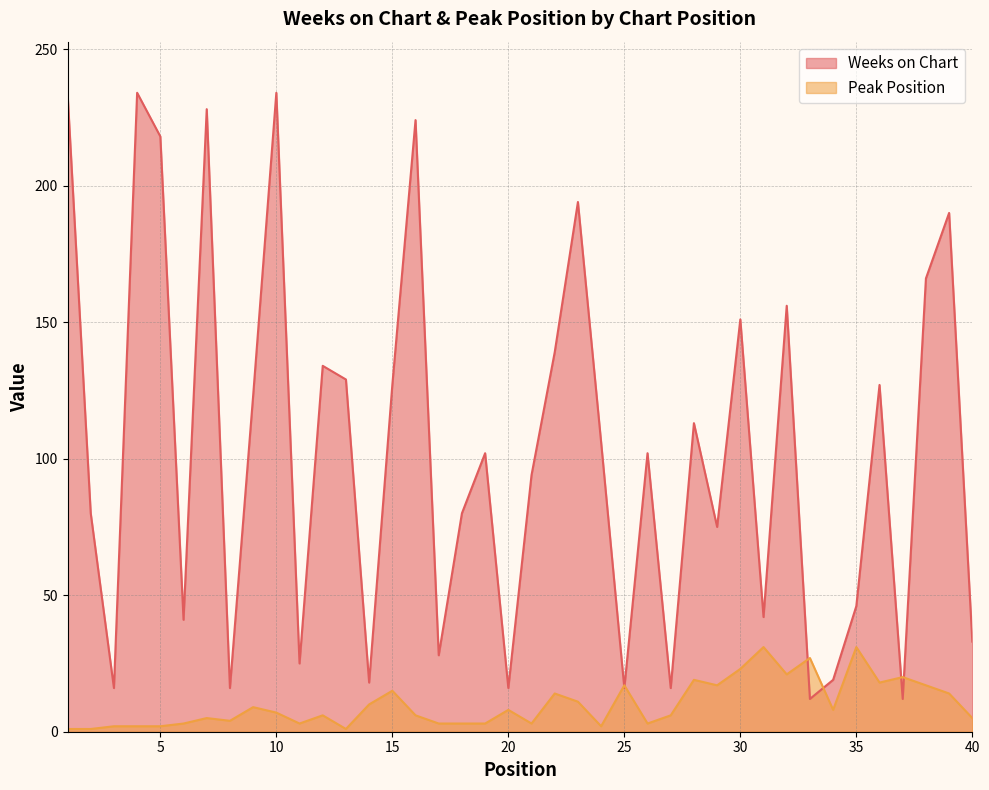

True or false: Weeks on Chart and Peak Position cross at least once.

True